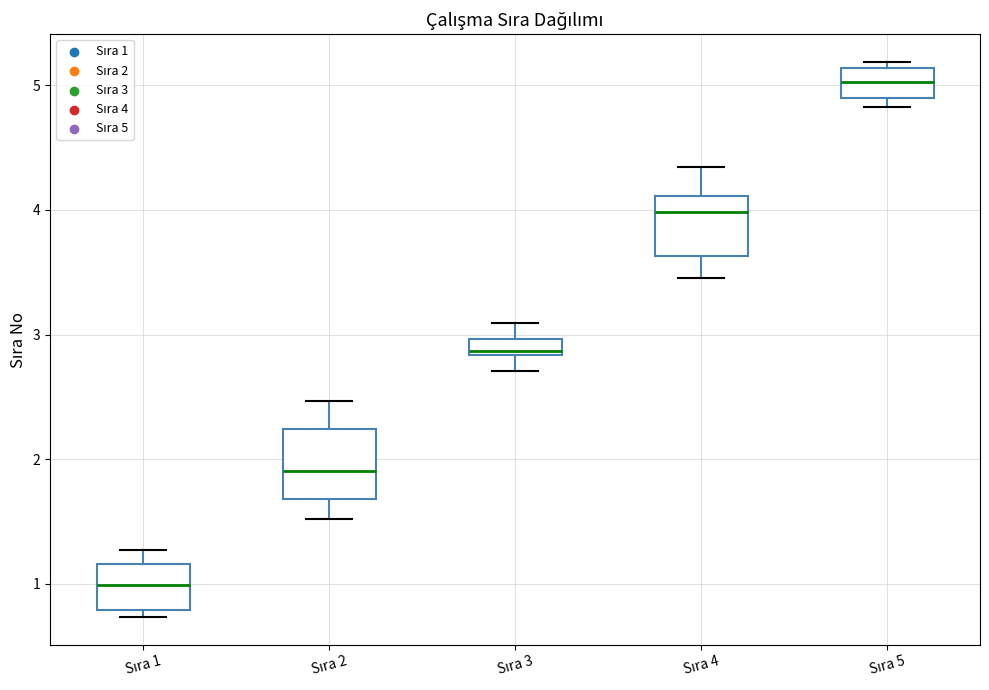

Which box's median line is the highest?

Sıra 5